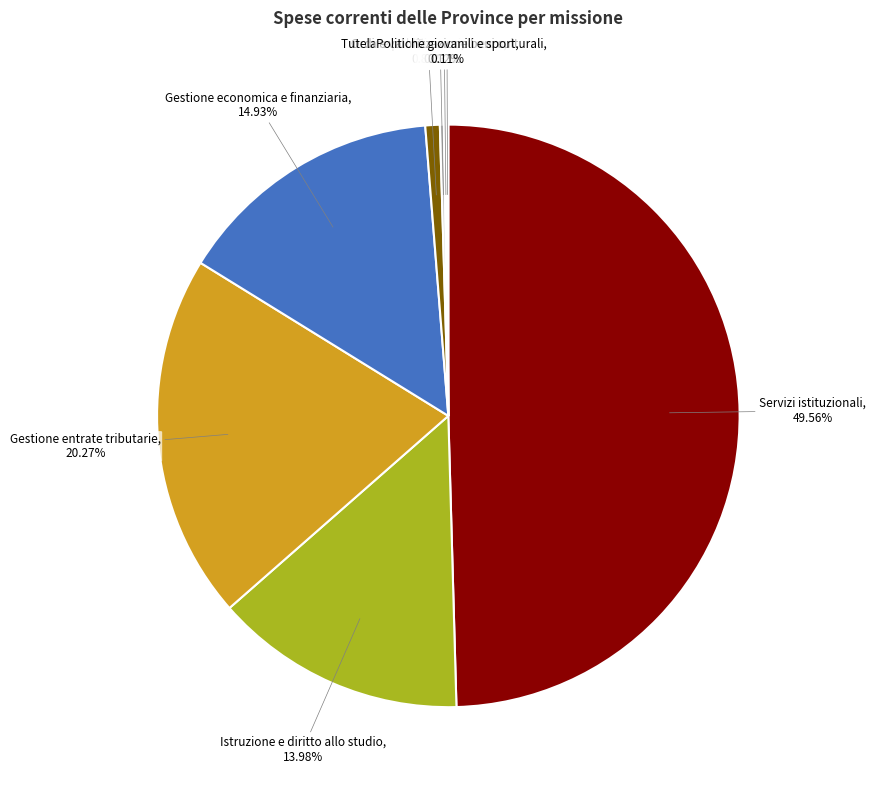

Which category has the biggest portion of the pie?

Servizi istituzionali